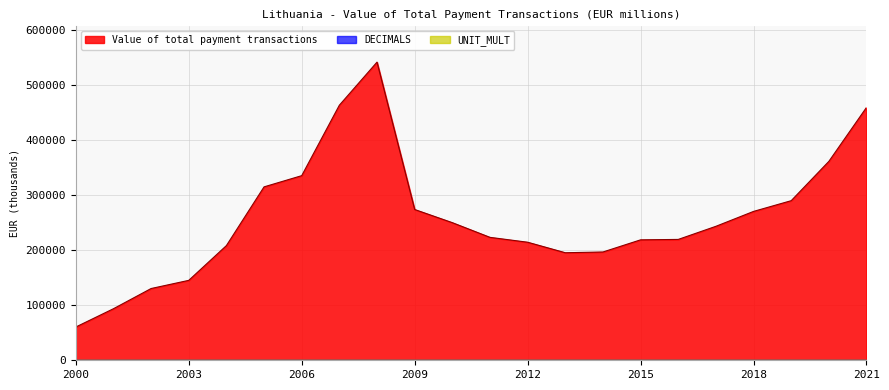

True or false: DECIMALS has a value of 1.2 at 2002.

False